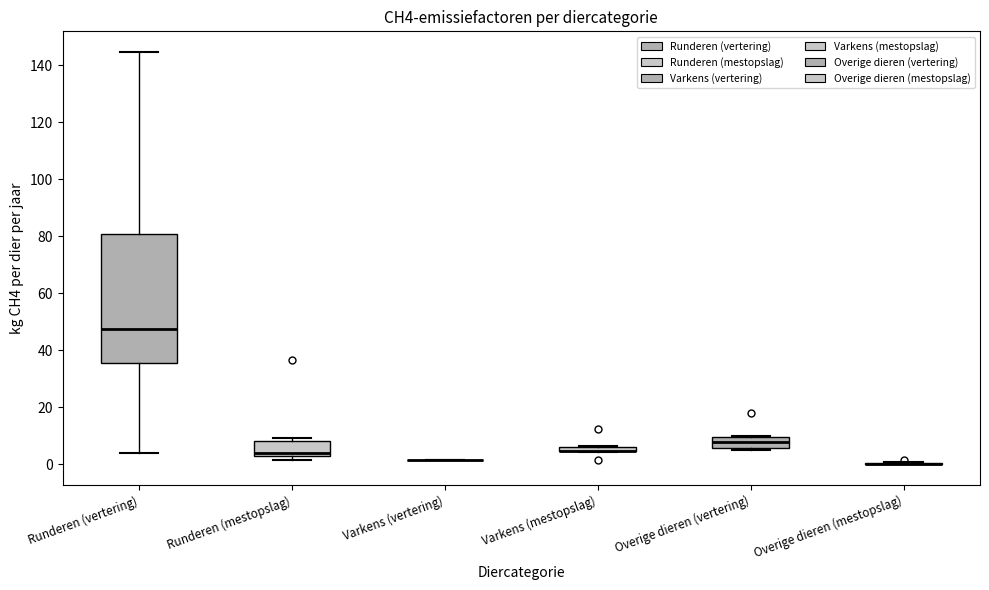

Where does the upper whisker of the box for Runderen (vertering) end on the y-axis? The values are not printed on the chart, so give them approximately, as read against the axis.

144